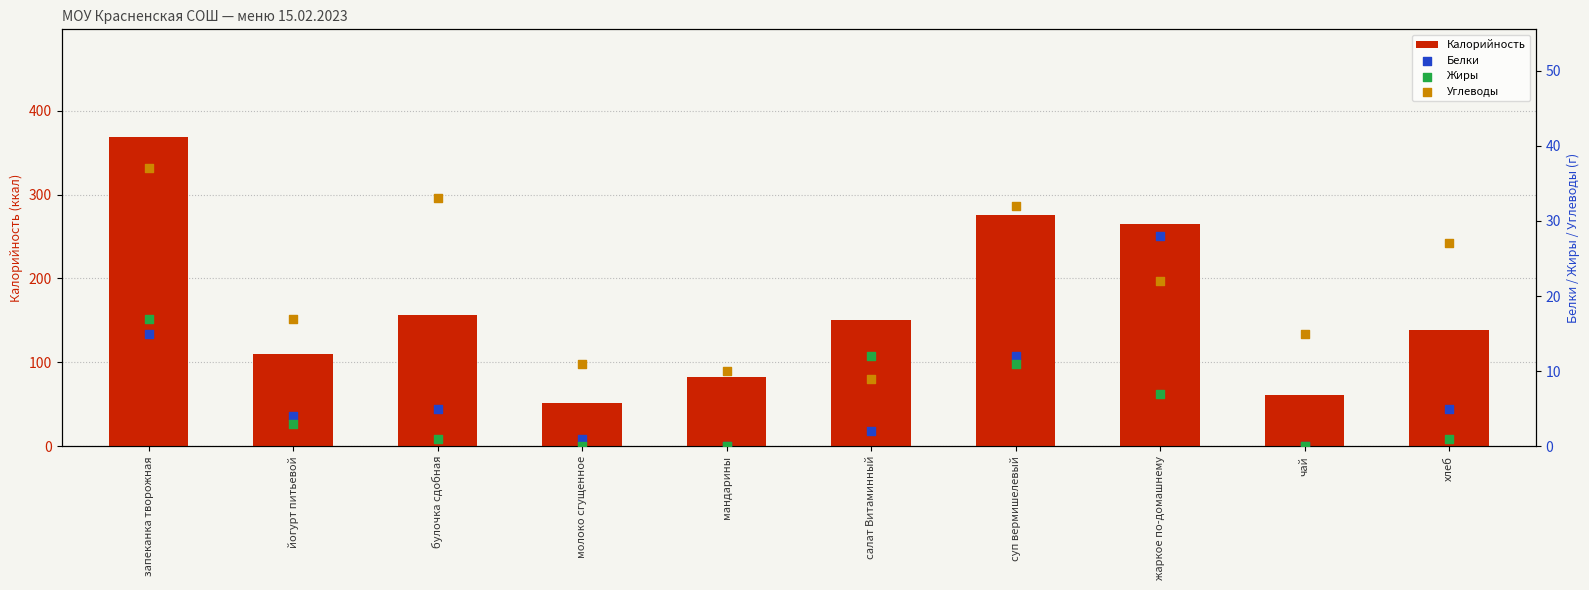

Is the value of Калорийность at чай greater than the value of Углеводы at булочка сдобная?

Yes